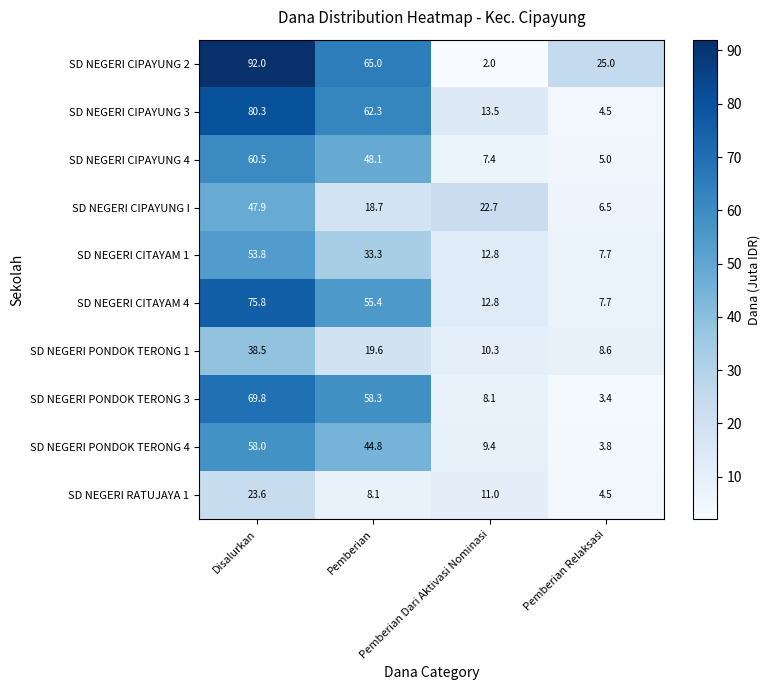

Rank the series by their maximum value, from lowest to highest.

SD NEGERI RATUJAYA 1, SD NEGERI PONDOK TERONG 1, SD NEGERI CIPAYUNG I, SD NEGERI CITAYAM 1, SD NEGERI PONDOK TERONG 4, SD NEGERI CIPAYUNG 4, SD NEGERI PONDOK TERONG 3, SD NEGERI CITAYAM 4, SD NEGERI CIPAYUNG 3, SD NEGERI CIPAYUNG 2